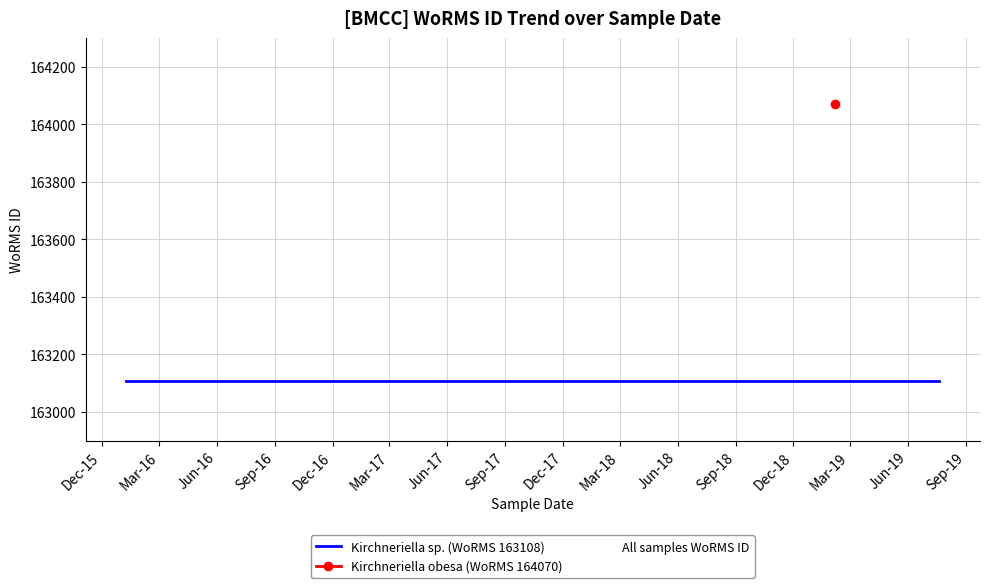

How many lines are shown in the chart?

1